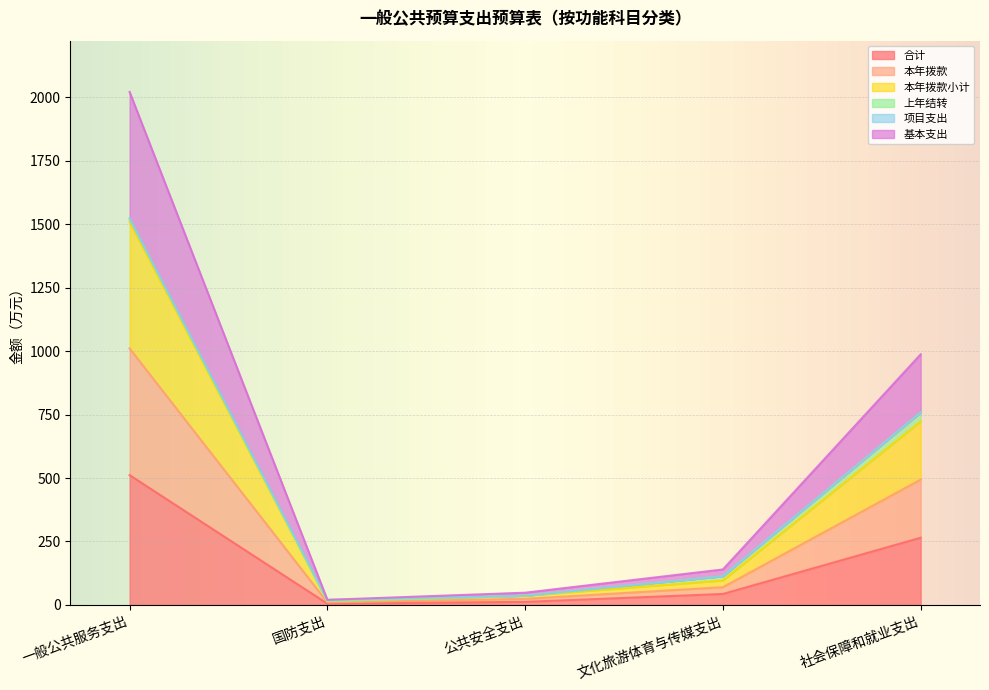

Does the chart display data point markers on the line(s)?

No